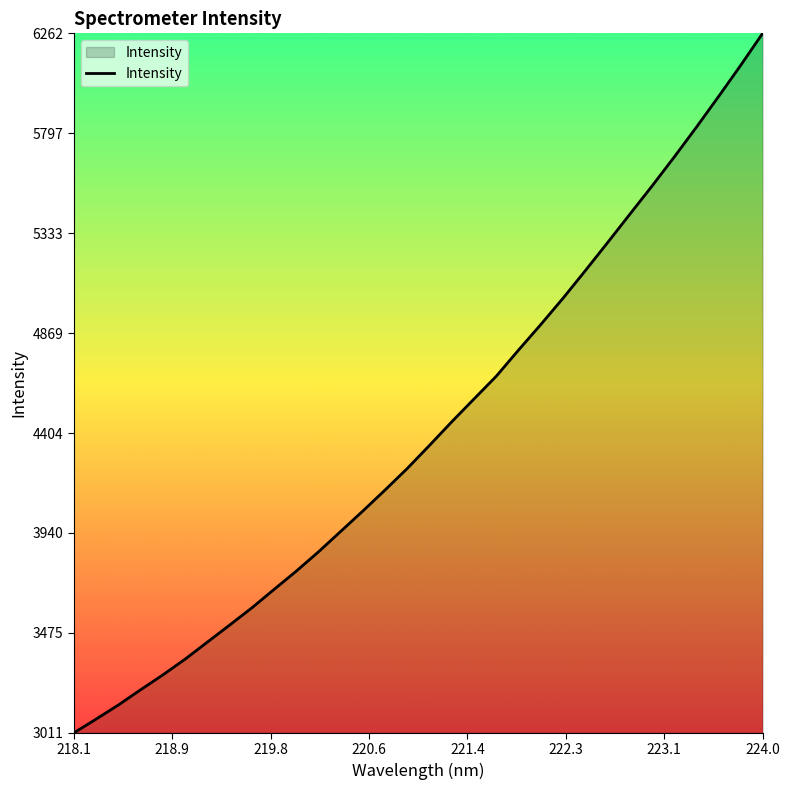

What is the difference between the maximum and minimum values?

3251.1